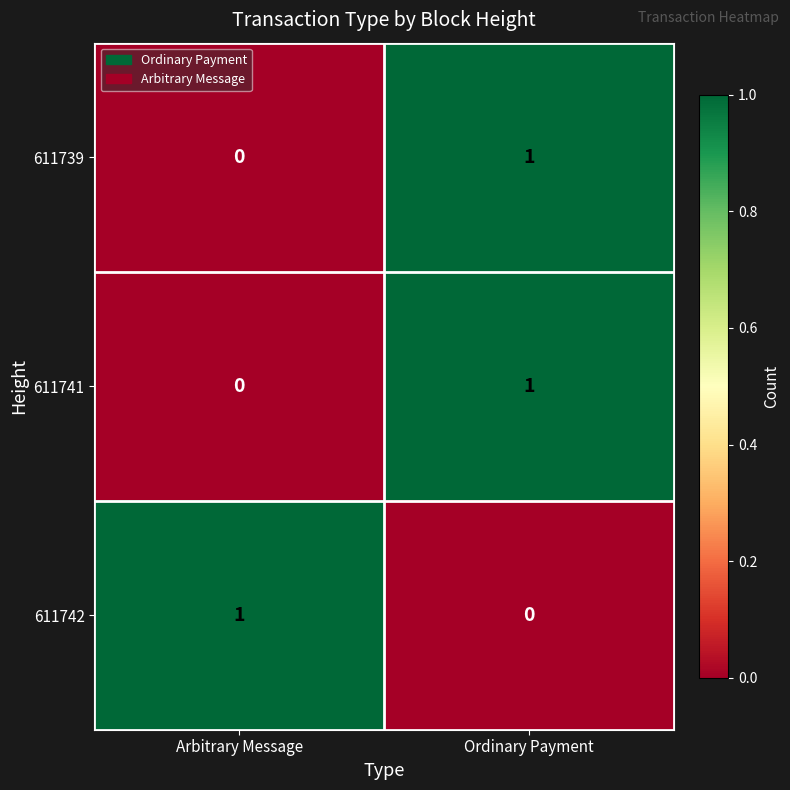

At which label does 611742 reach its minimum?

Ordinary Payment